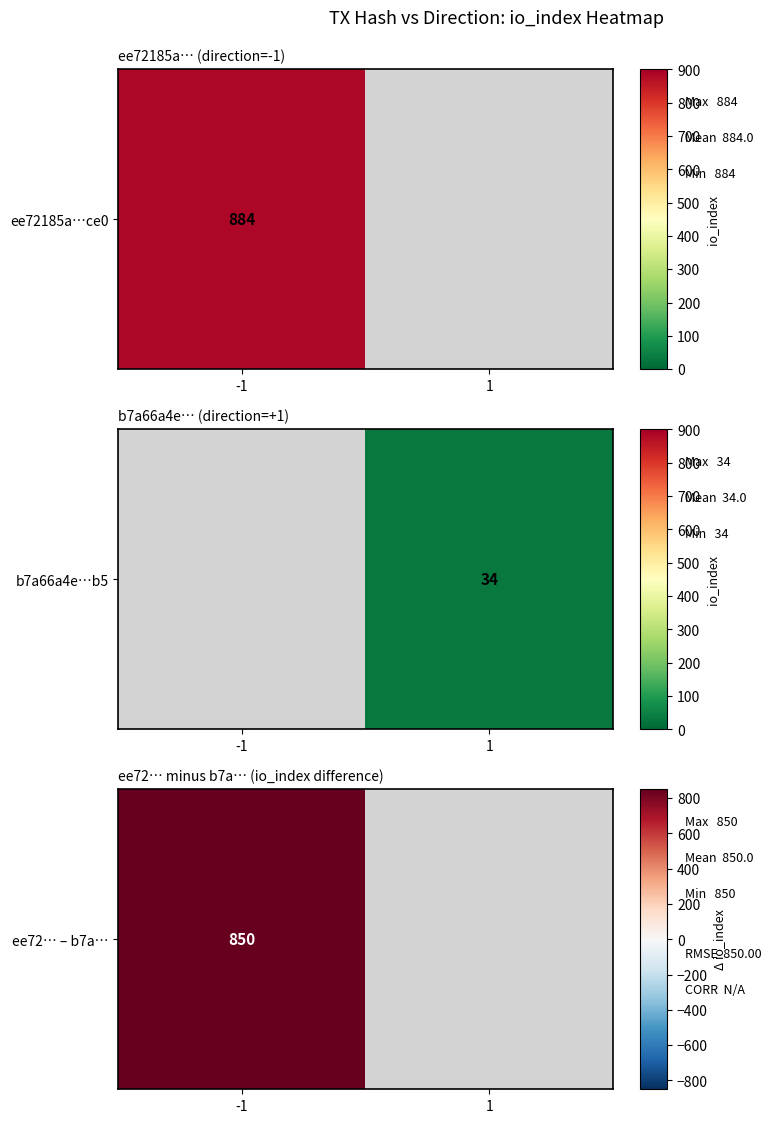

The ee72185a37a70195ccb6eae2a38b12e3aa53ce0 series shows 0 at 0. True or false?

False